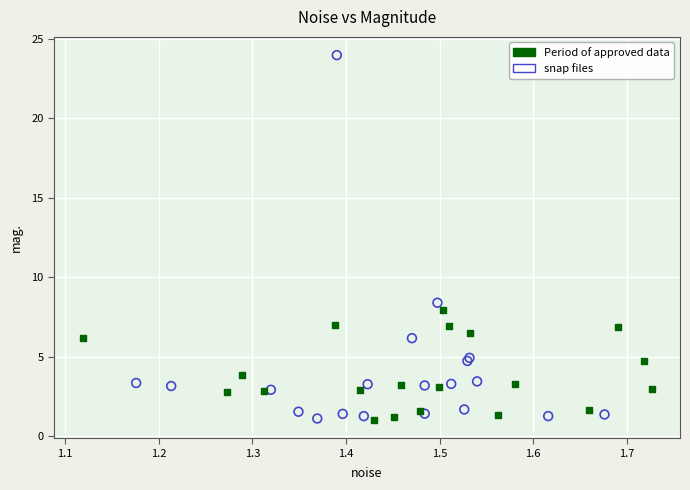

Which series has the widest spread of Y values?

snap files